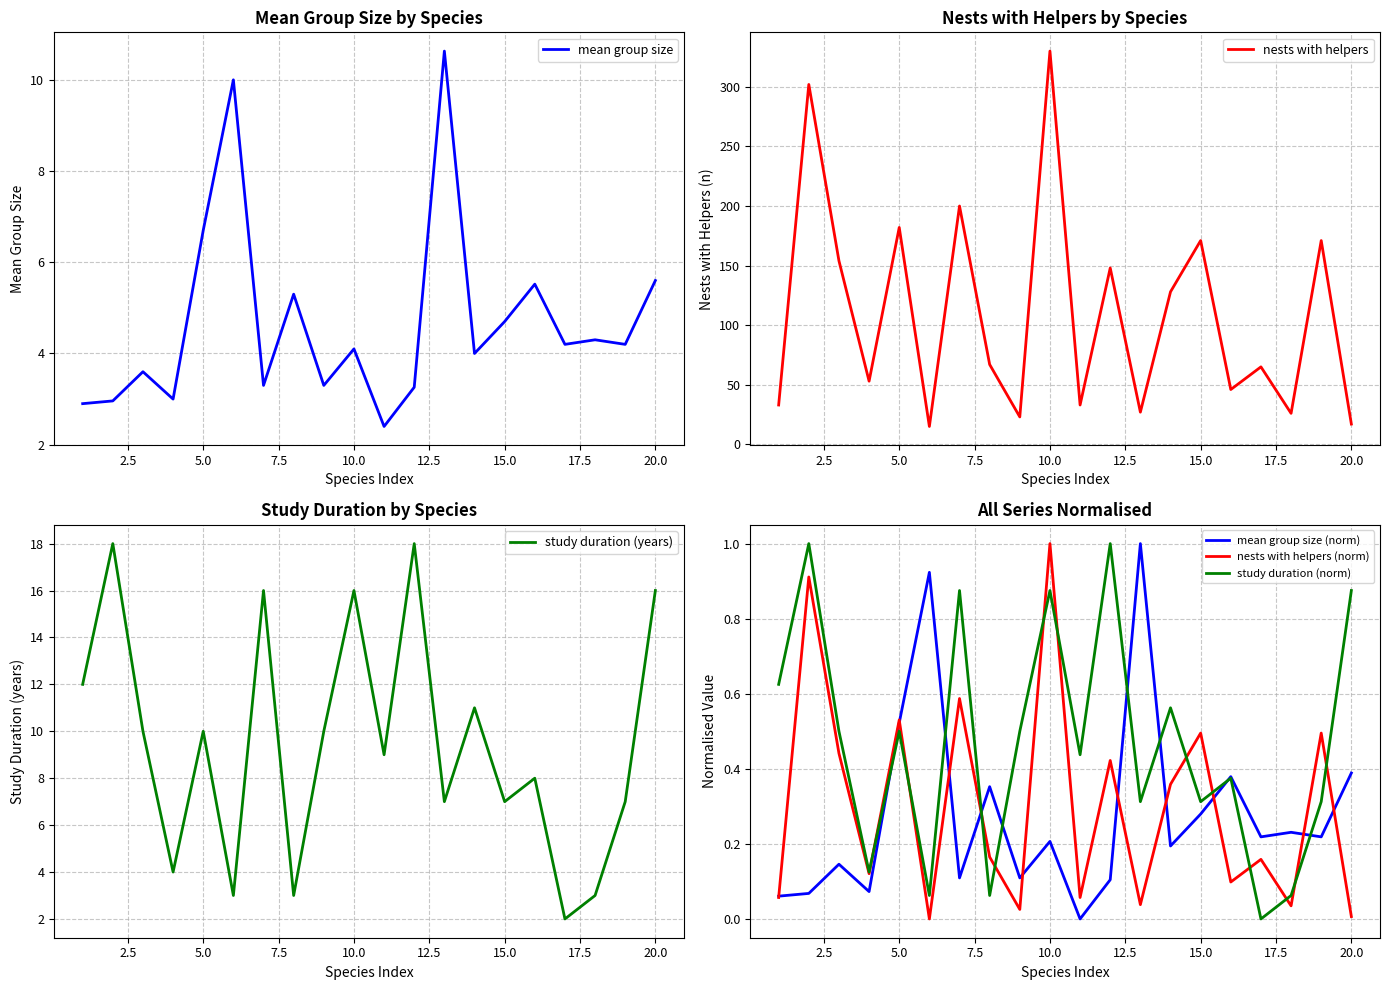

How many times do mean group size and study duration (years) cross each other?

8